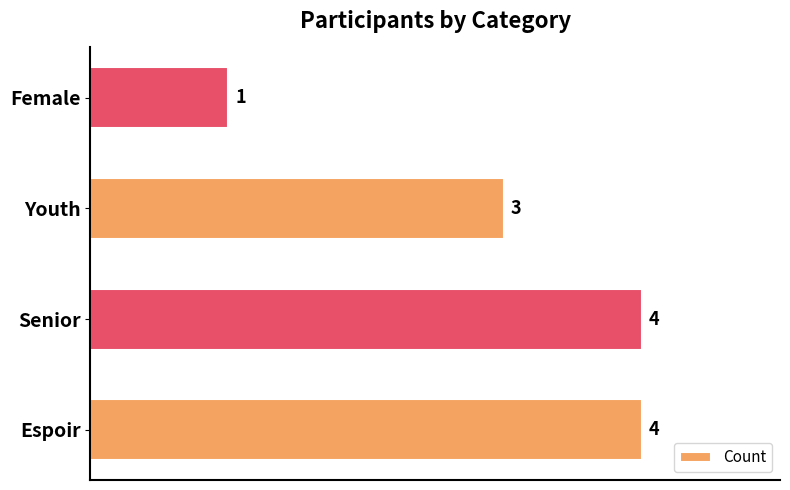

What value does the data have at Senior?

4